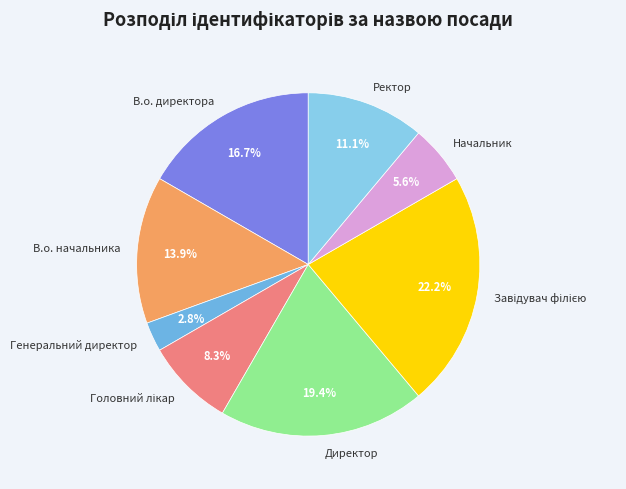

How many segments does this pie chart have?

8